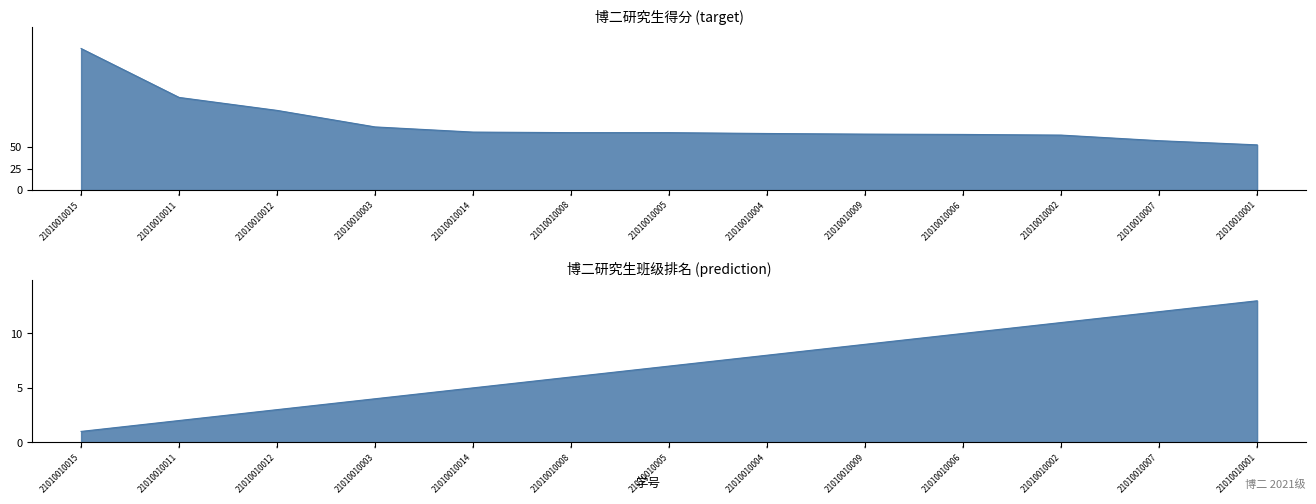

How many series are shown in this chart?

2